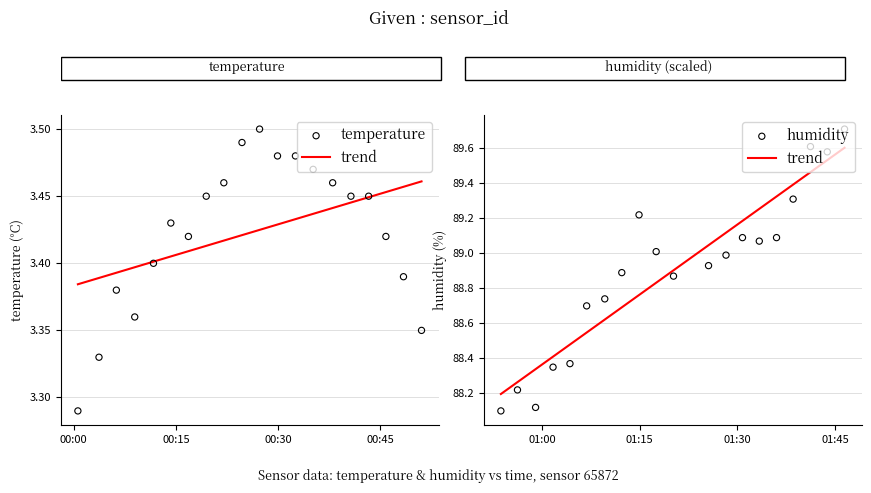

Which series contains the highest Y value?

humidity